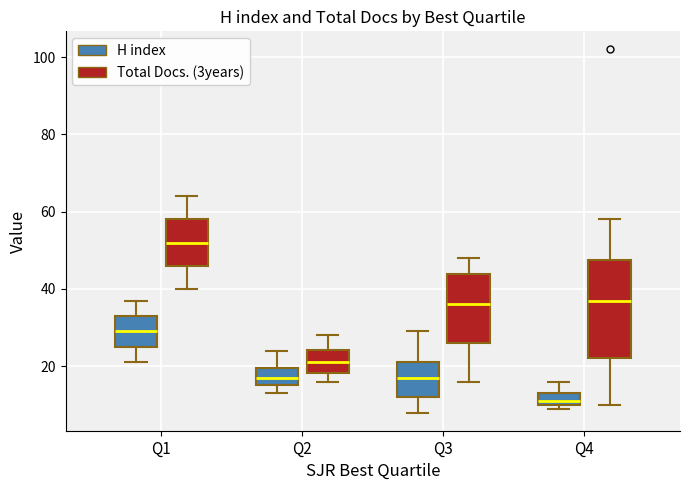

Reading left to right, read every box against the y-axis: the position of its median line, the range the box covers, and the ends of its whiskers. The values are not printed on the chart, so give them approximately, as read against the axis.

Q1 (H index): median 30, box 26 to 34, whiskers 22 to 38
Q1 (Total Docs. (3years)): median 52, box 46 to 58, whiskers 40 to 64
Q2 (H index): median 18, box 16 to 20, whiskers 14 to 24
Q2 (Total Docs. (3years)): median 22, box 18 to 24, whiskers 16 to 28
Q3 (H index): median 18, box 12 to 22, whiskers 8 to 30
Q3 (Total Docs. (3years)): median 36, box 26 to 44, whiskers 16 to 48
Q4 (H index): median 12, box 10 to 14, whiskers 10 (just below the box's lower edge) to 16
Q4 (Total Docs. (3years)): median 38, box 22 to 48, whiskers 10 to 58